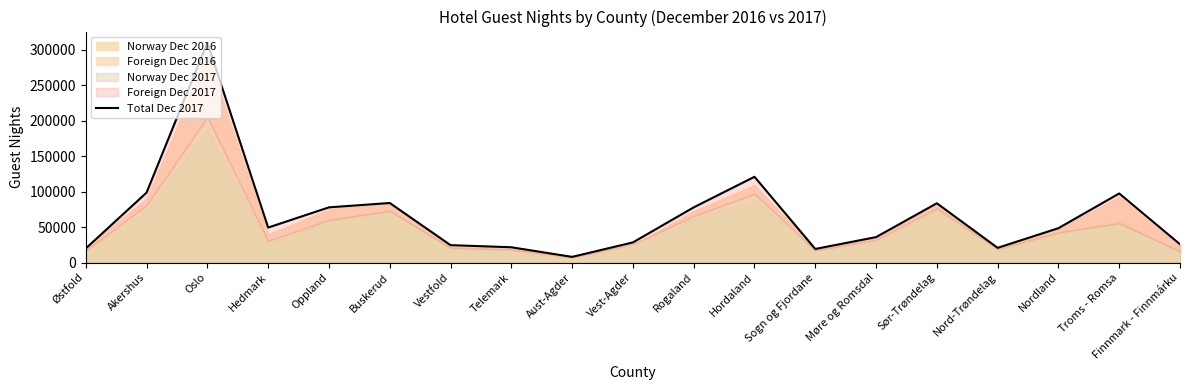

How many values are below 48366?

9